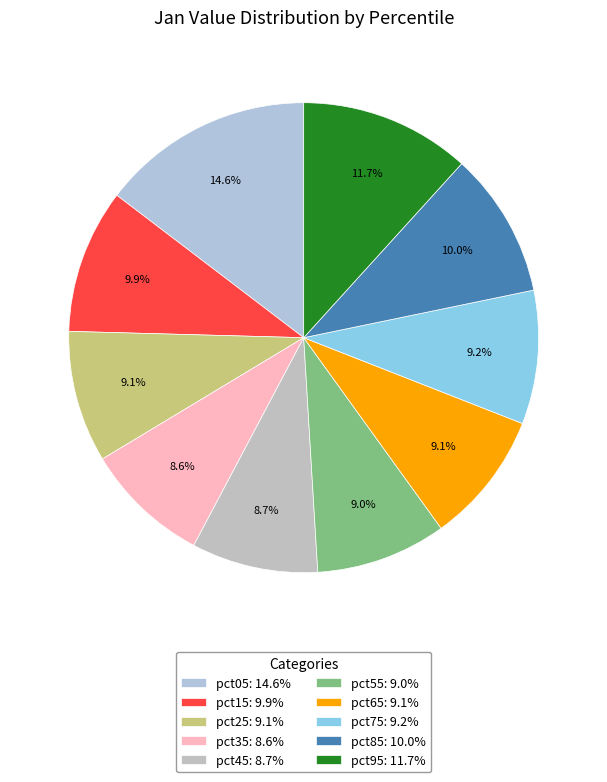

Between pct55 and pct85, which is larger?

pct85